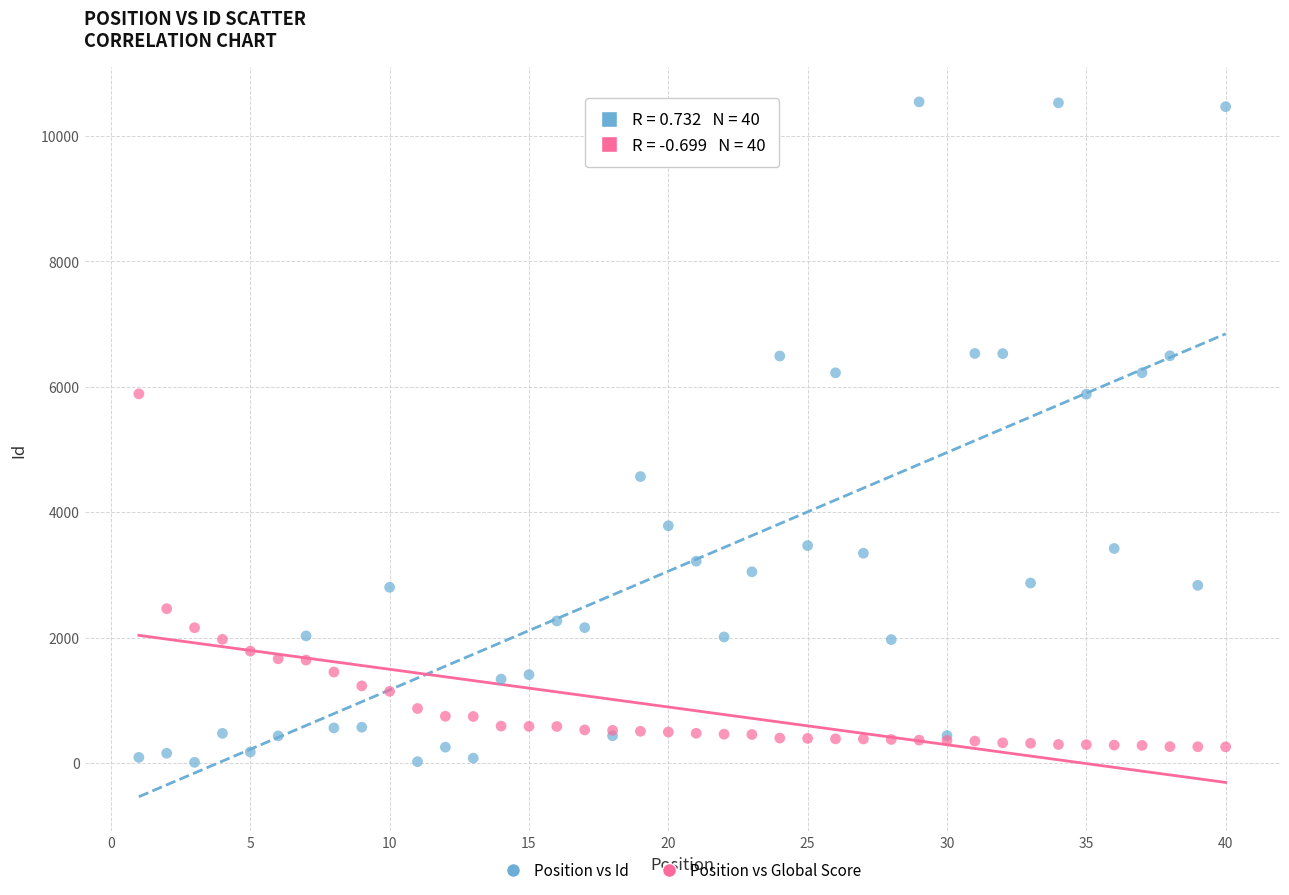

What are all the series names shown in the legend?

Position vs Id, Position vs Global Score